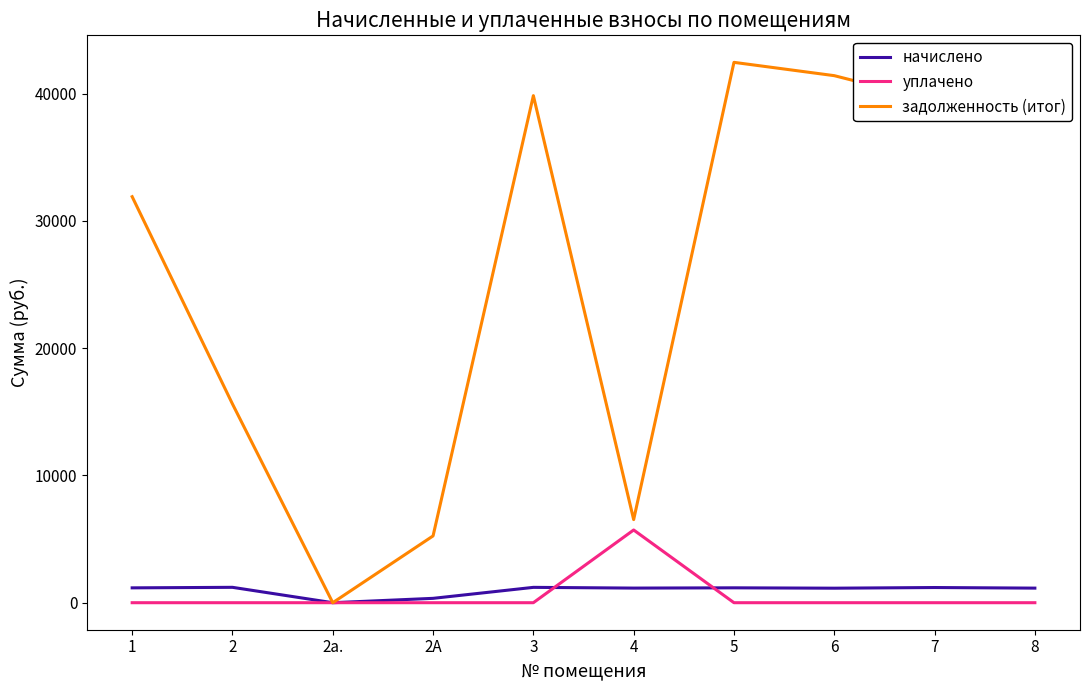

How many distinct data groups are displayed?

3